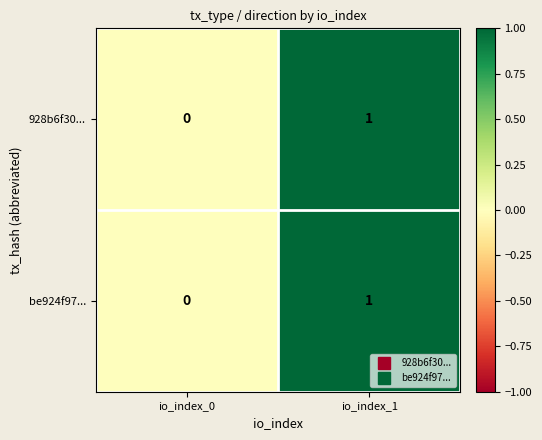

Is it true that be924f97... equals 1 at io_index_1?

True